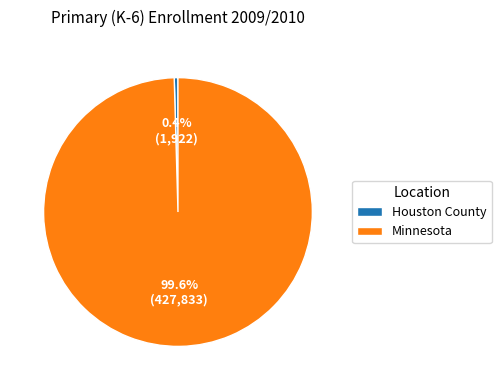

Which slice represents more than half of the pie?

Minnesota